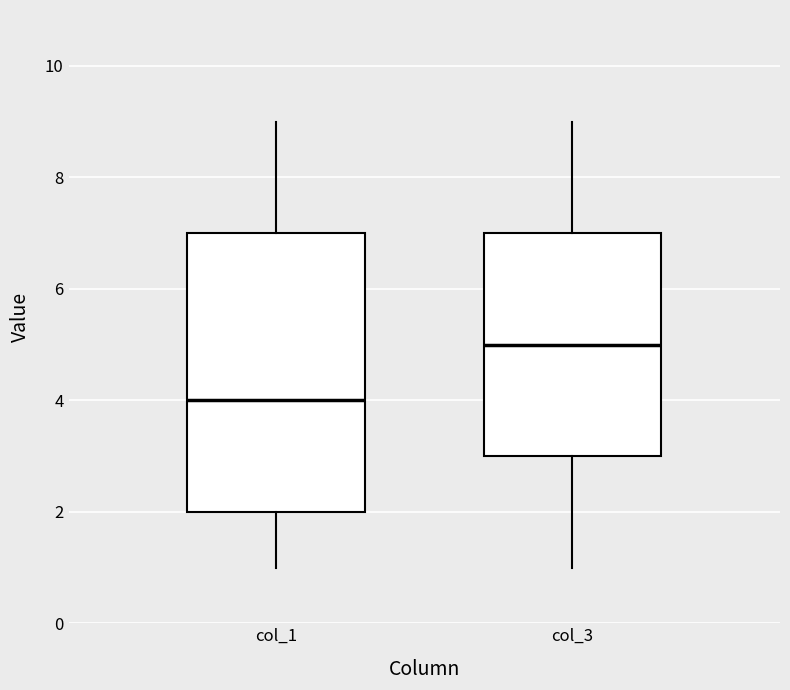

Reading left to right, read every box against the y-axis: the position of its median line, the range the box covers, and the ends of its whiskers. The values are not printed on the chart, so give them approximately, as read against the axis.

col_1: median 4, box 2 to 7, whiskers 1 to 9
col_3: median 5, box 3 to 7, whiskers 1 to 9